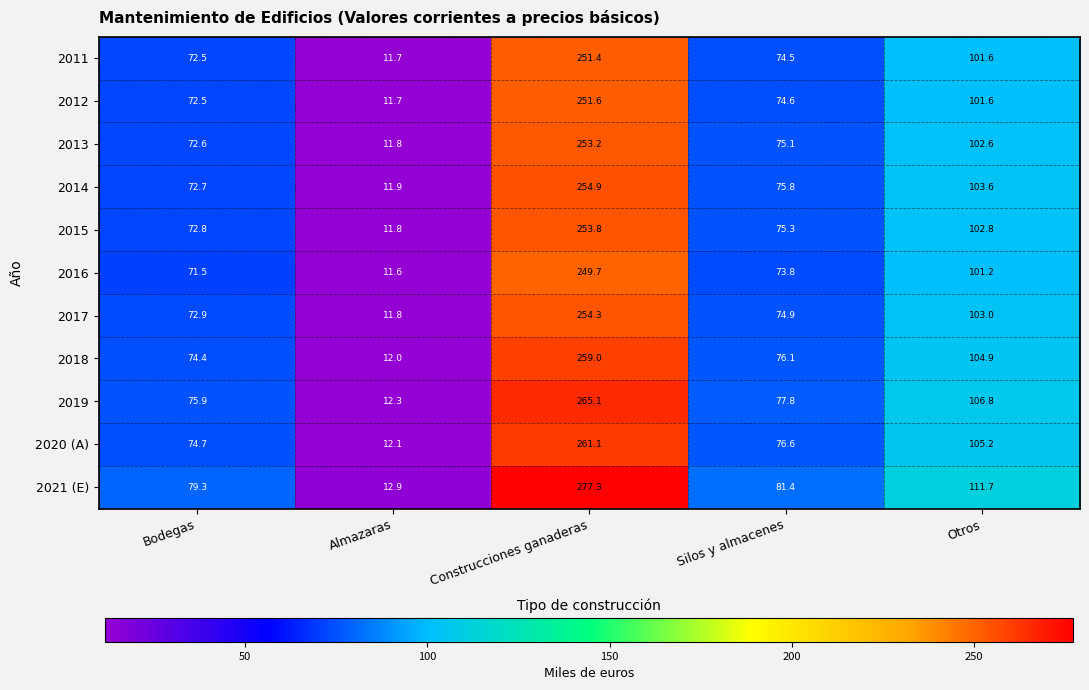

List the series in order of their peak value, lowest first.

2016, 2011, 2012, 2013, 2015, 2017, 2014, 2018, 2020 (A), 2019, 2021 (E)